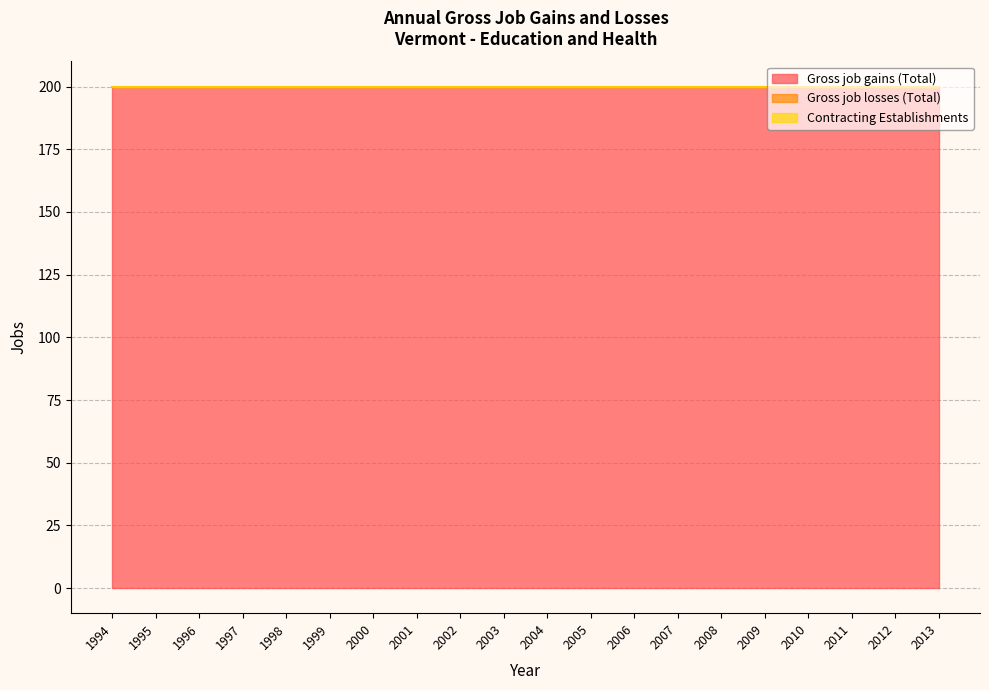

Count the number of data series in this chart.

3